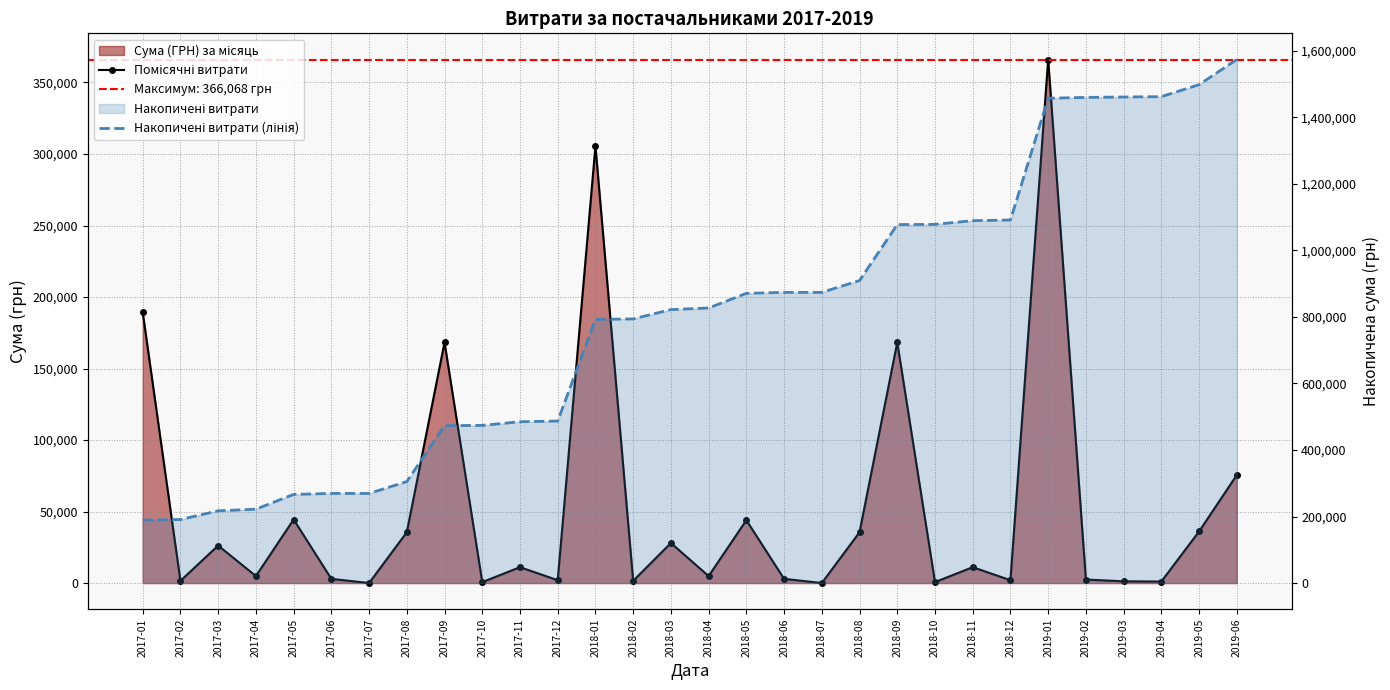

Reading left to right, transcribe all the data shown in this chart.

Помісячні витрати: 2017-01=189383.1	2017-02=1540.8	2017-03=26222.1	2017-04=4882.3	2017-05=44428.3	2017-06=2941.9	2017-07=0.0	2017-08=35532.8	2017-09=168284.0	2017-10=660.0	2017-11=11088.9	2017-12=1994.2	2018-01=305540.0	2018-02=1540.8	2018-03=28000.5	2018-04=4882.3	2018-05=43953.3	2018-06=2941.9	2018-07=0.0	2018-08=35532.8	2018-09=168284.0	2018-10=660.0	2018-11=11088.9	2018-12=1994.2	2019-01=366067.6	2019-02=2462.3	2019-03=1218.0	2019-04=1067.0	2019-05=36107.3	2019-06=75558.4
Накопичені витрати (лінія): 2017-01=189383.1	2017-02=190923.9	2017-03=217146.0	2017-04=222028.3	2017-05=266456.6	2017-06=269398.6	2017-07=269398.6	2017-08=304931.4	2017-09=473215.4	2017-10=473875.4	2017-11=484964.3	2017-12=486958.5	2018-01=792498.5	2018-02=794039.3	2018-03=822039.8	2018-04=826922.1	2018-05=870875.4	2018-06=873817.3	2018-07=873817.3	2018-08=909350.2	2018-09=1077634.2	2018-10=1078294.2	2018-11=1089383.1	2018-12=1091377.3	2019-01=1457444.8	2019-02=1459907.1	2019-03=1461125.1	2019-04=1462192.1	2019-05=1498299.5	2019-06=1573857.9